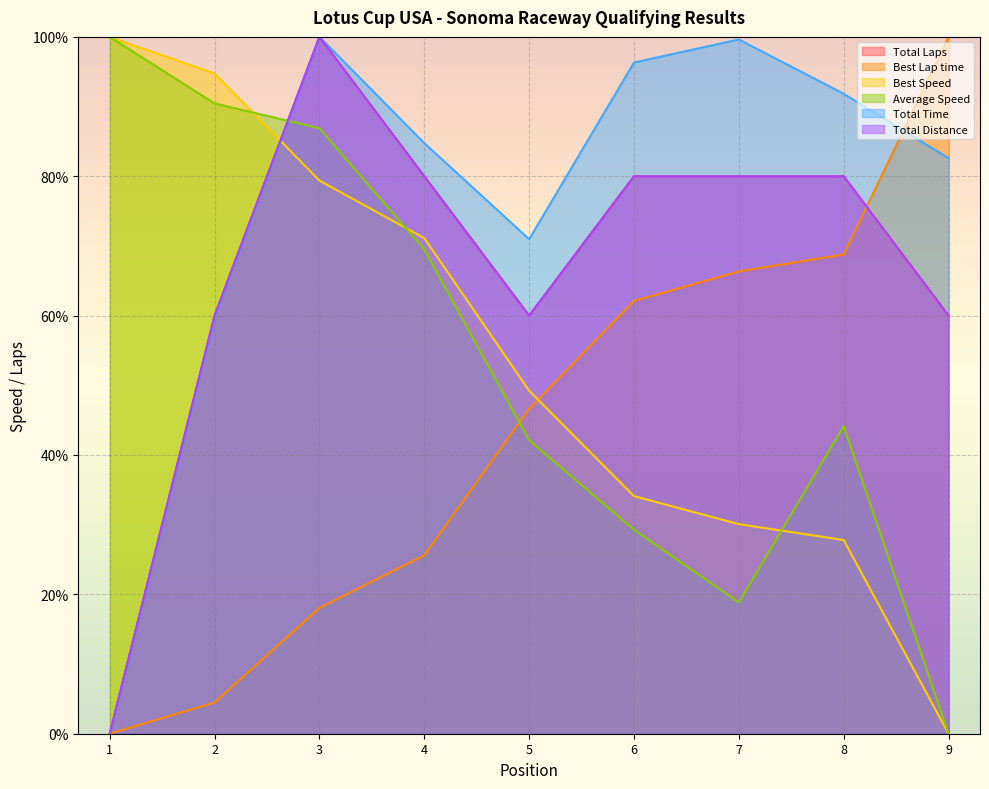

What is the maximum value shown in the chart?

100.0